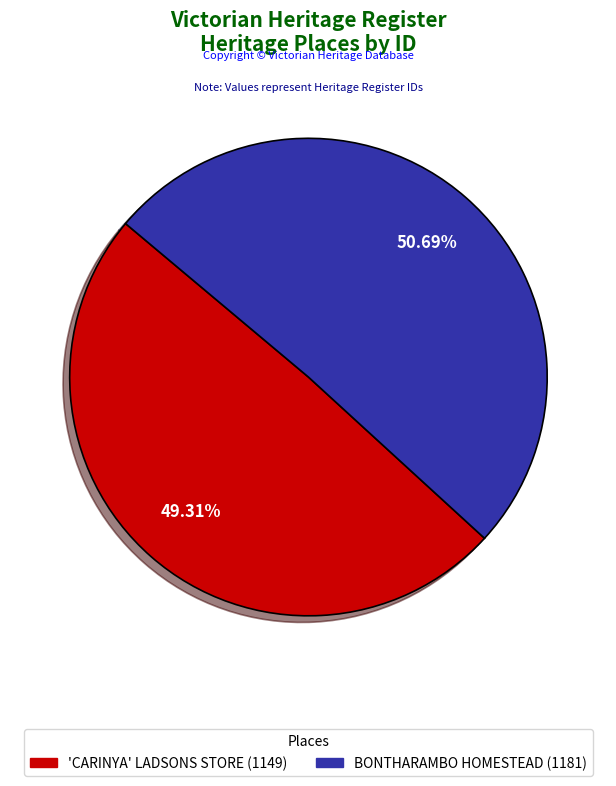

What is the largest slice in the pie chart?

BONTHARAMBO HOMESTEAD